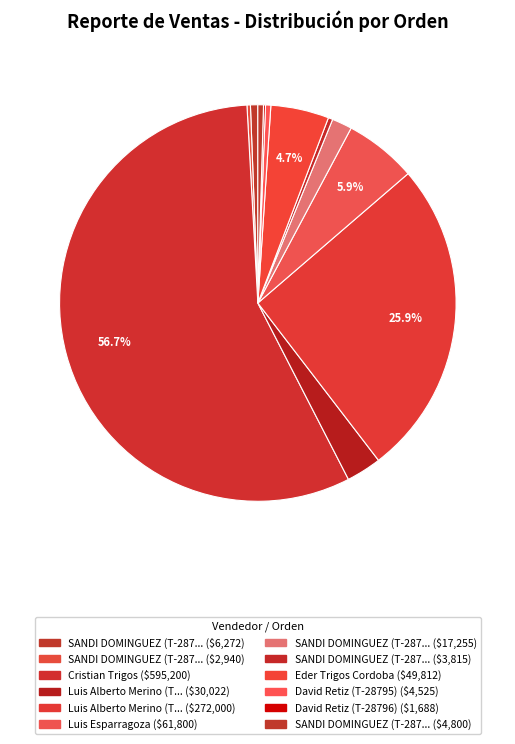

Which slice is the largest?

Cristian Trigos